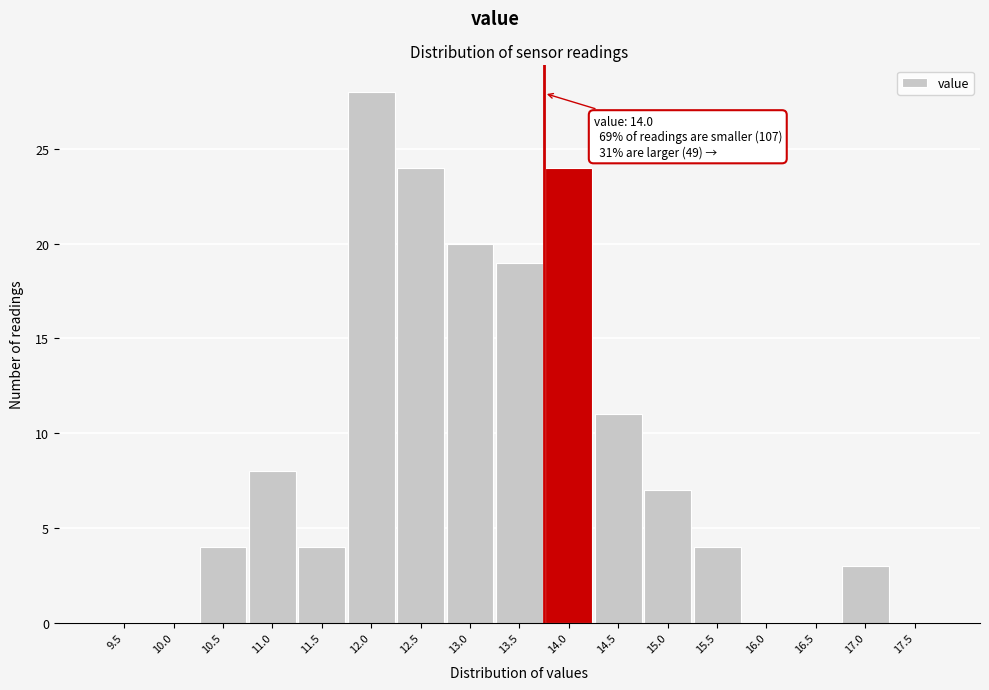

Reading left to right, extract all data points from this chart.

9.5=0	10.0=0	10.5=4	11.0=8	11.5=4	12.0=28	12.5=24	13.0=20	13.5=19	14.0=24	14.5=11	15.0=7	15.5=4	16.0=0	16.5=0	17.0=3	17.5=0